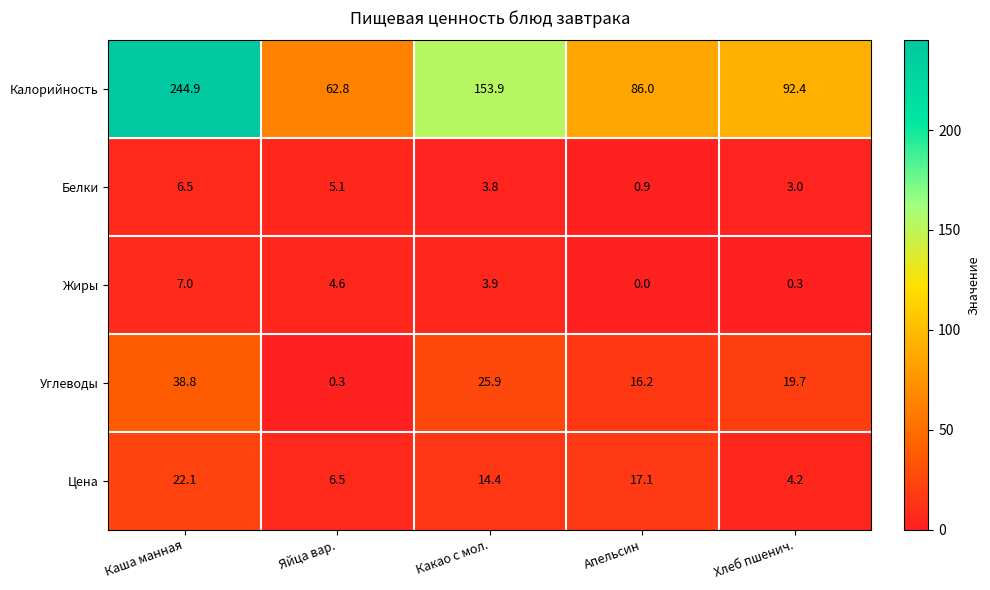

Reading left to right, what are all the values shown in this chart?

Калорийность: 244.9	62.8	153.9	86.0	92.4
Белки: 6.5	5.1	3.8	0.9	3.0
Жиры: 7.0	4.6	3.9	0.0	0.3
Углеводы: 38.8	0.3	25.9	16.2	19.7
Цена: 22.1	6.5	14.4	17.1	4.2